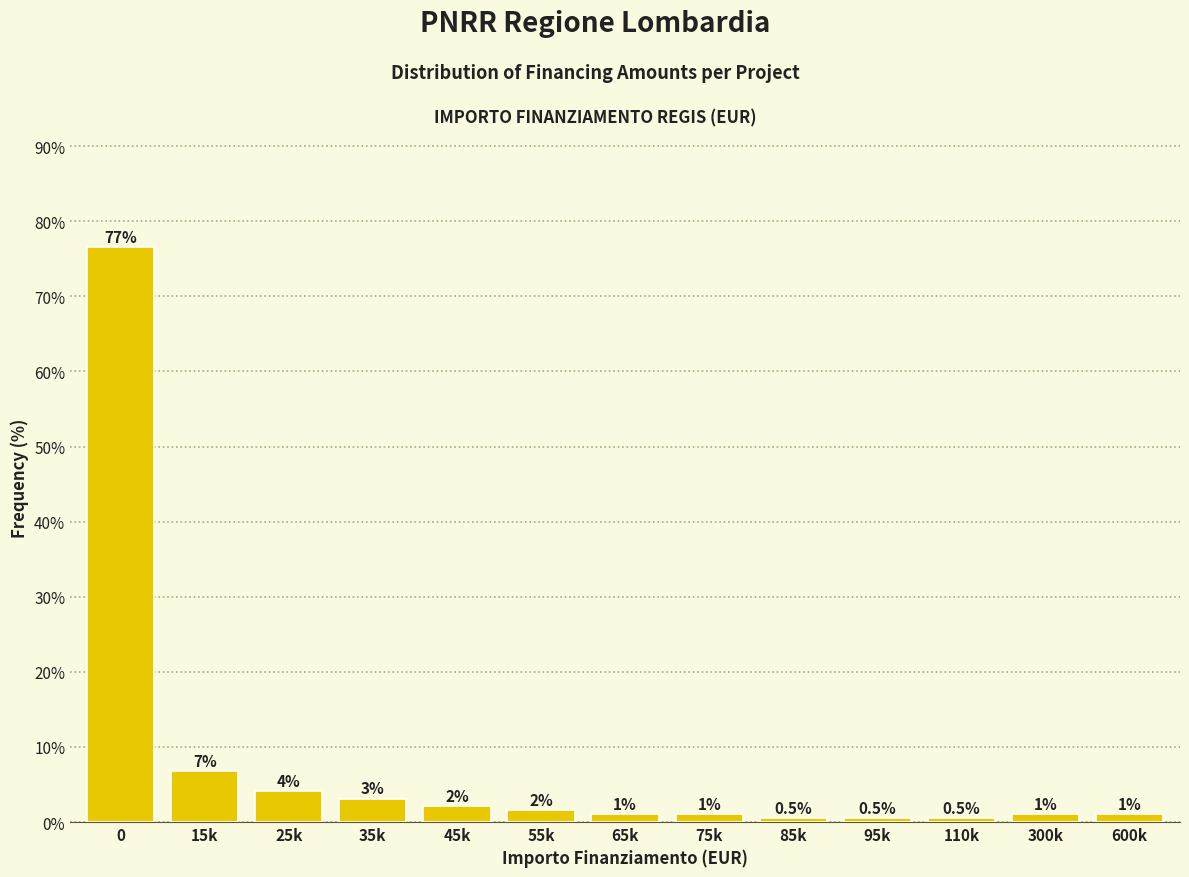

What is the ratio of the value at 75k to the value at 300k?

1.0